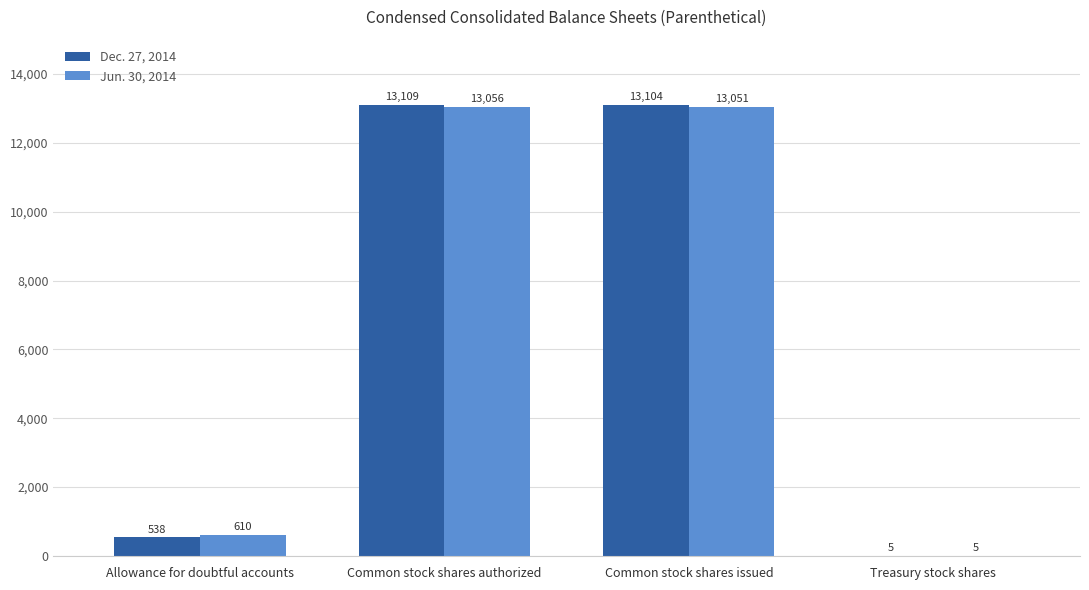

At which category is the sum across all series the highest?

Common stock shares authorized